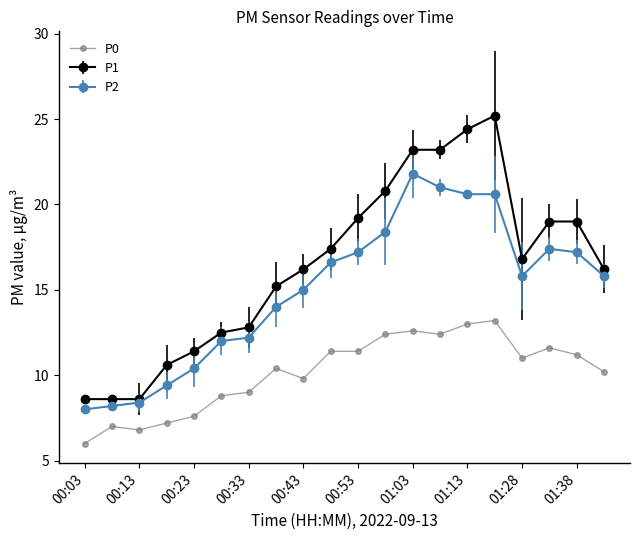

Which series has the largest range (max minus min)?

P1